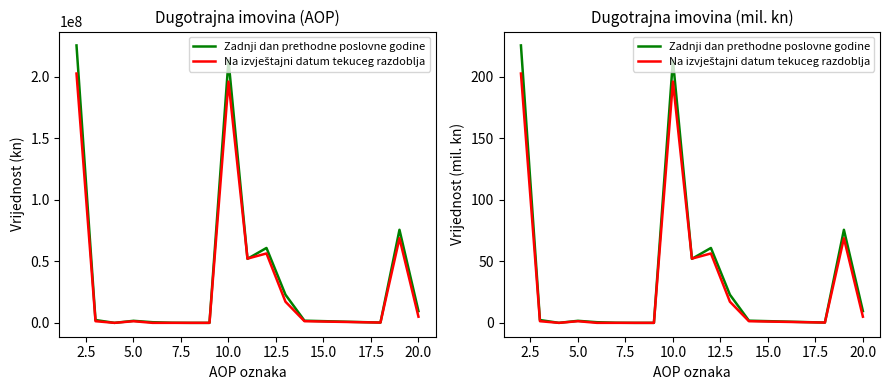

How many lines are shown in the chart?

2